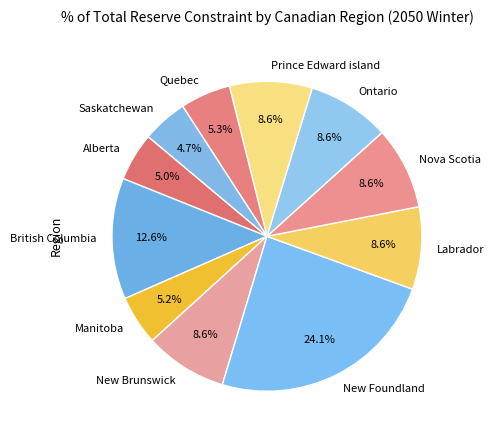

Between Manitoba and New Foundland, which is larger?

New Foundland